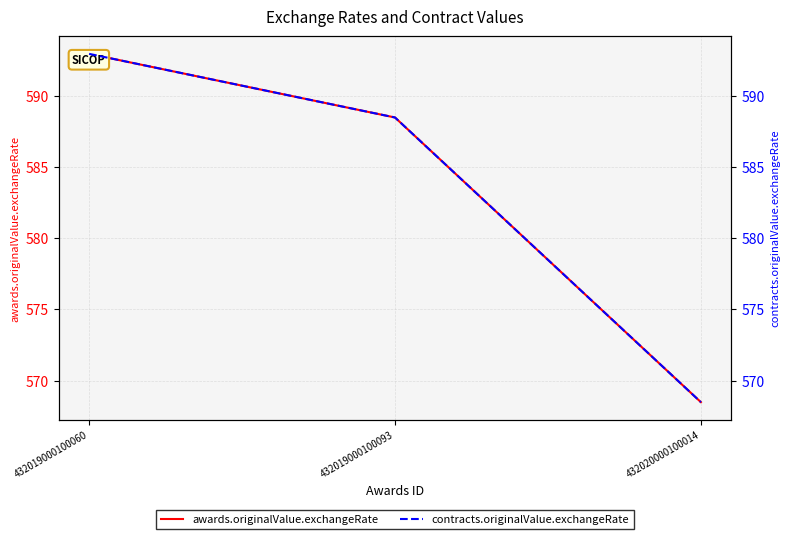

What is the greatest value displayed?

593.0